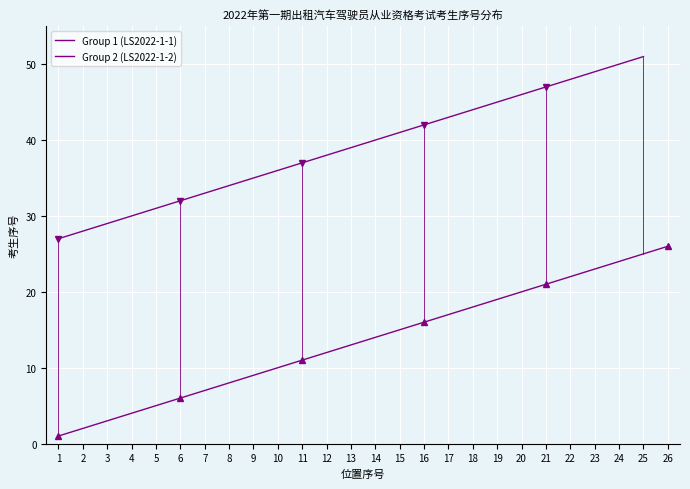

How many data points in Group 2 (LS2022-1-2) are less than 40?

13